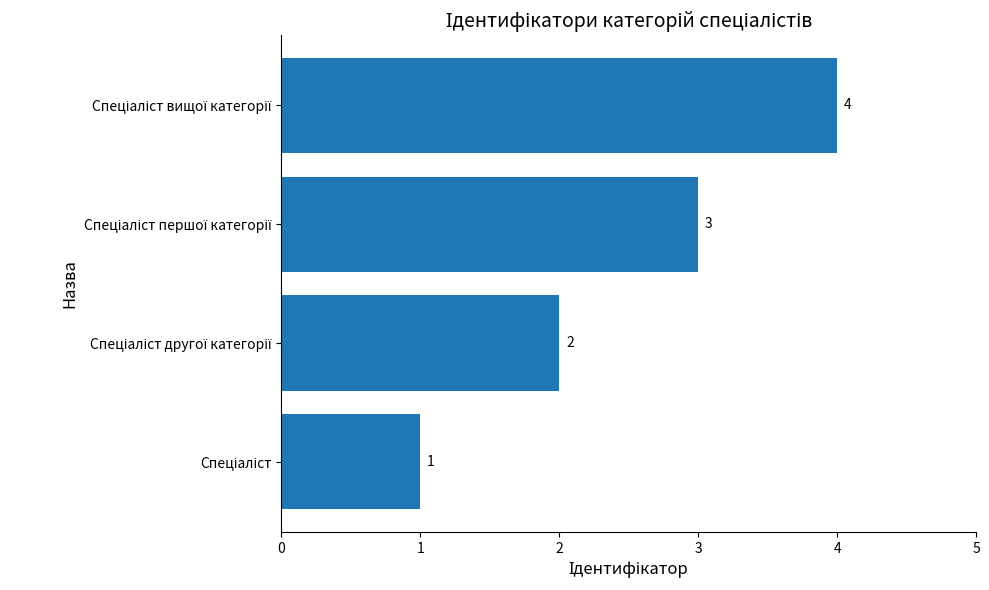

How many values are between 2 and 4?

3